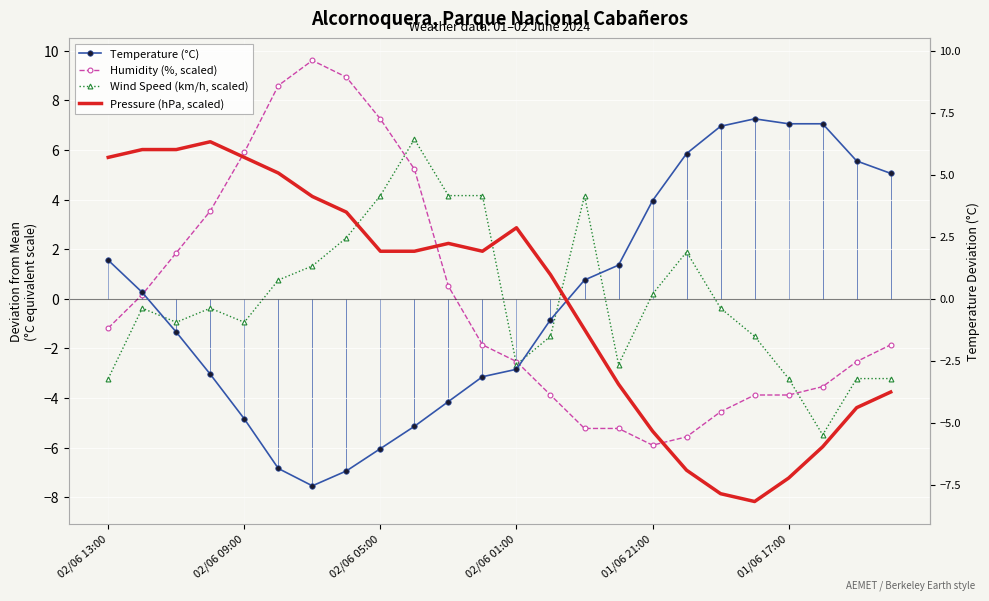

How many values in the Pressure (hPa, scaled) series are below 1?

11